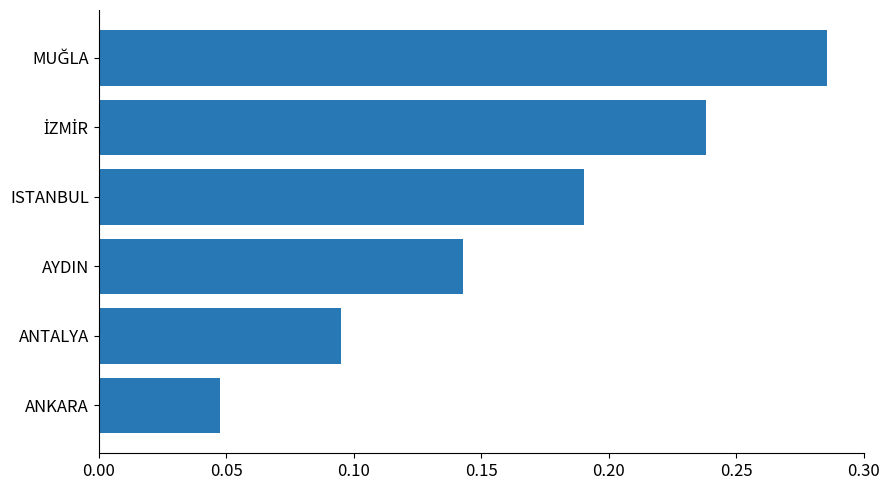

Which label corresponds to the smallest value in the chart?

ANKARA